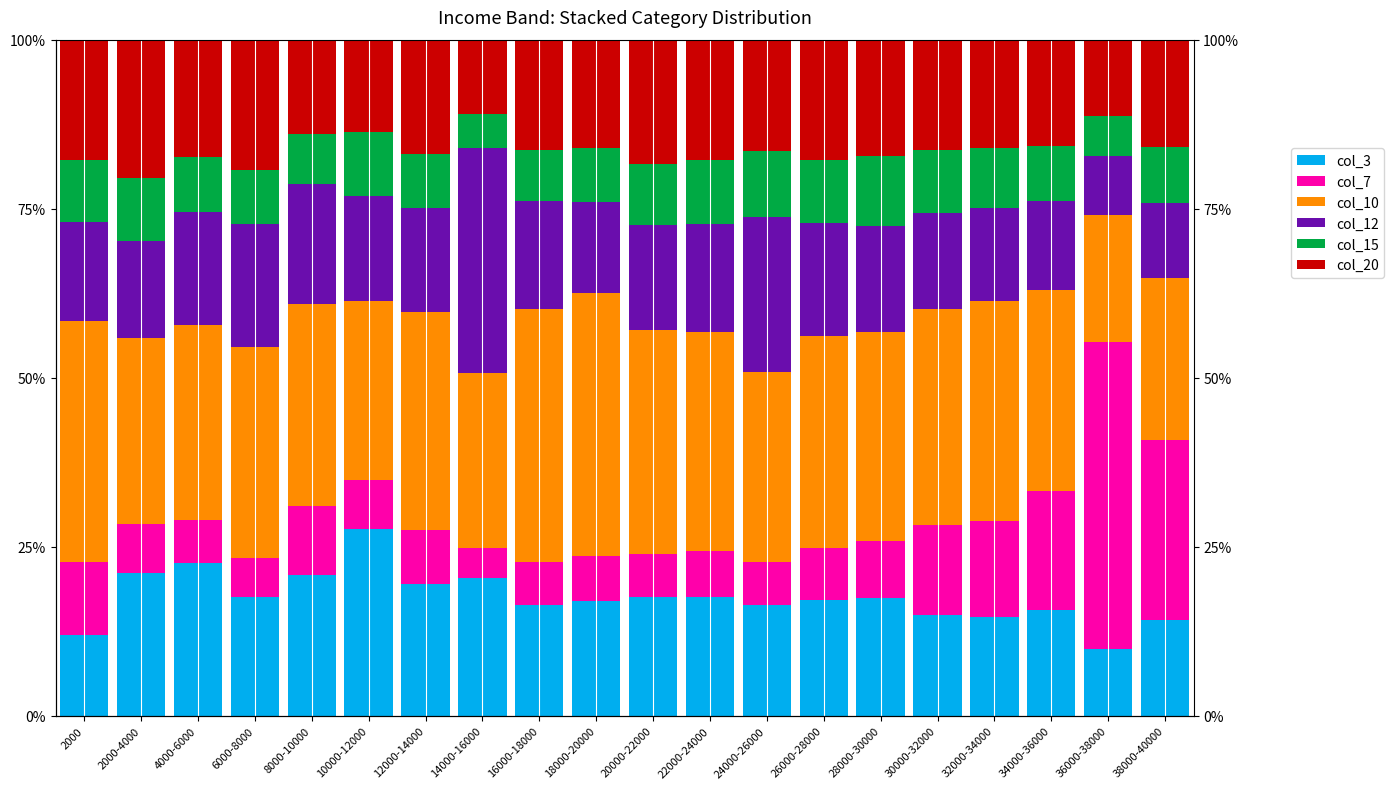

Rank the series at 38000-40000 from highest to lowest value.

col_7, col_10, col_20, col_3, col_12, col_15